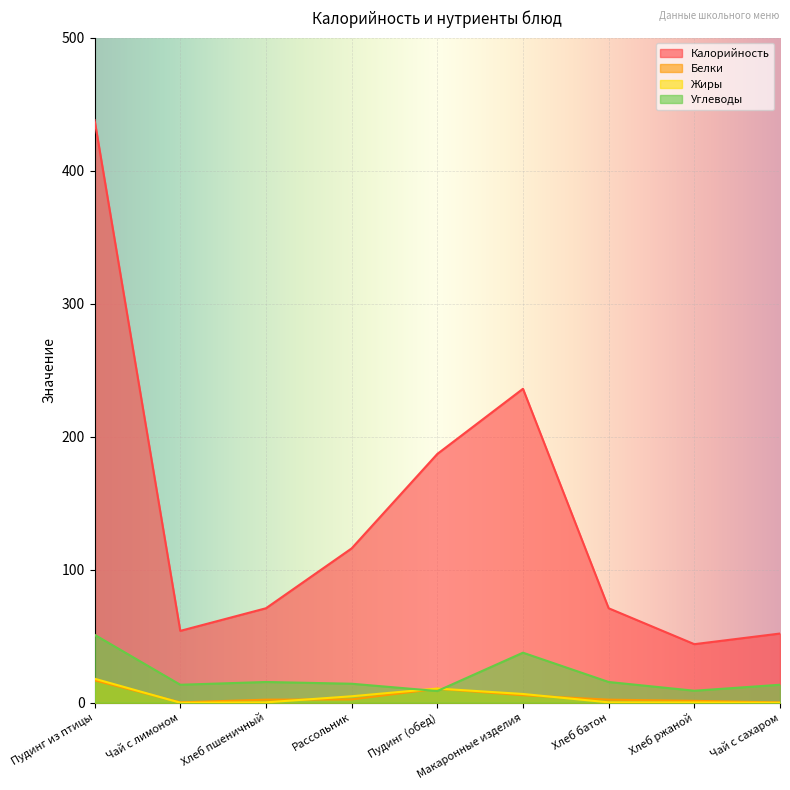

How many lines are shown in the chart?

4